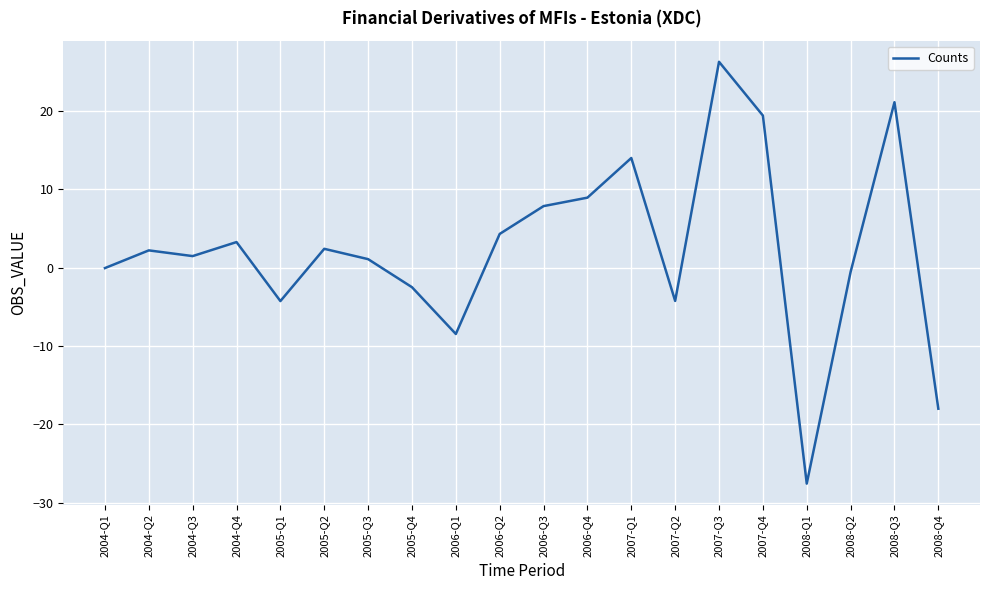

Which category has the lowest value across all series?

2008-Q1